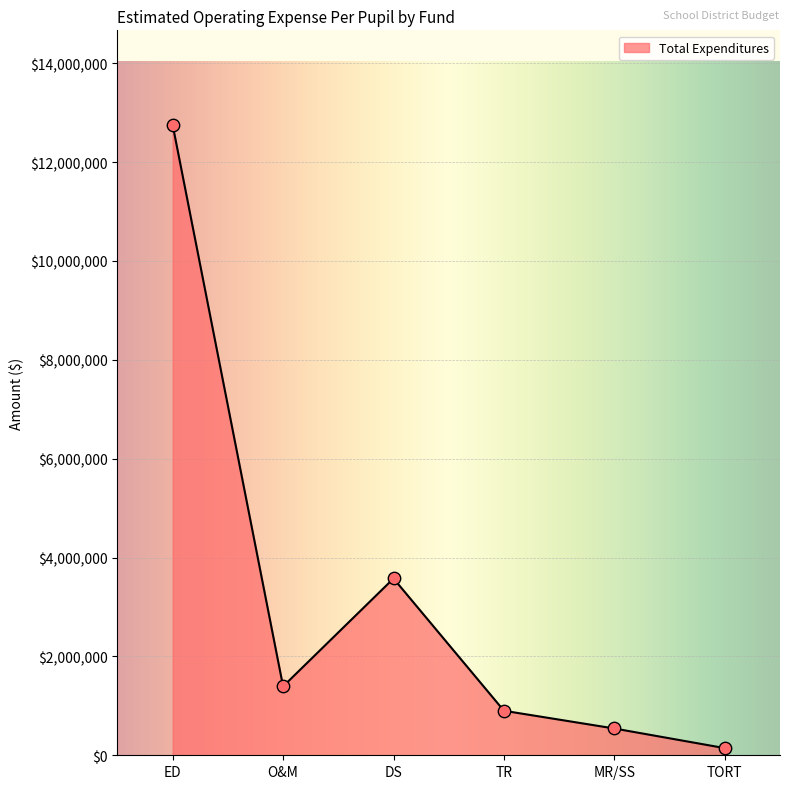

What is the change in value from ED to MR/SS?

-12210218